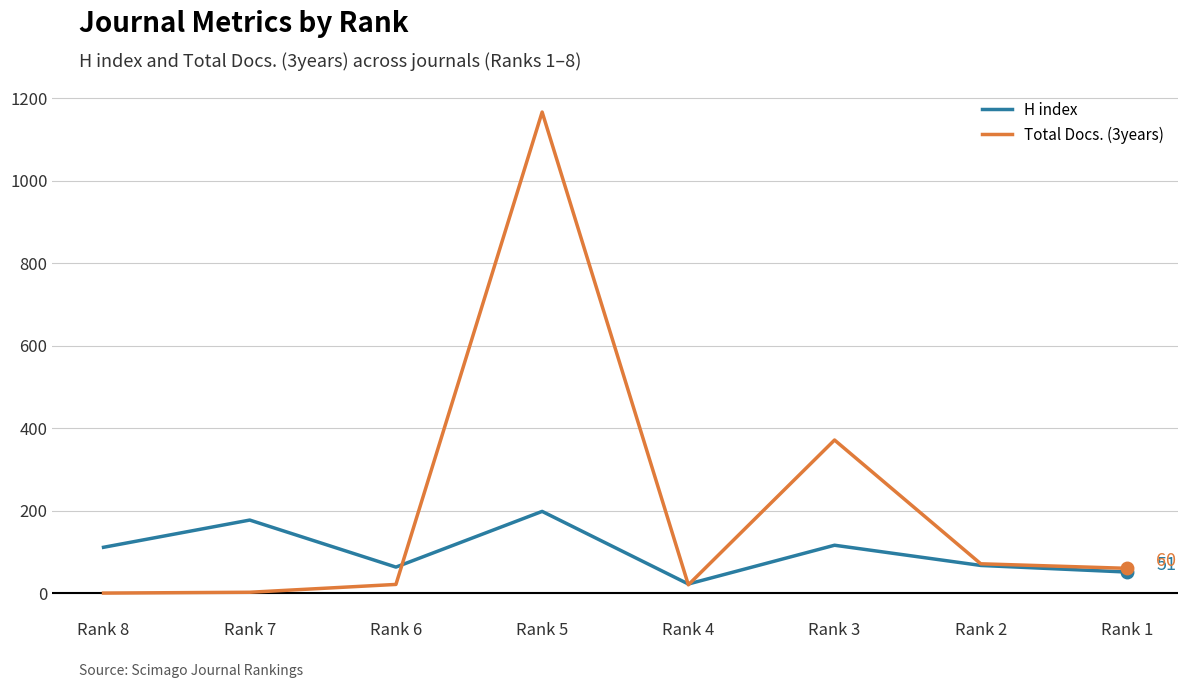

What is the sum of the Total Docs. (3years) values at Rank 7 and Rank 8?

2